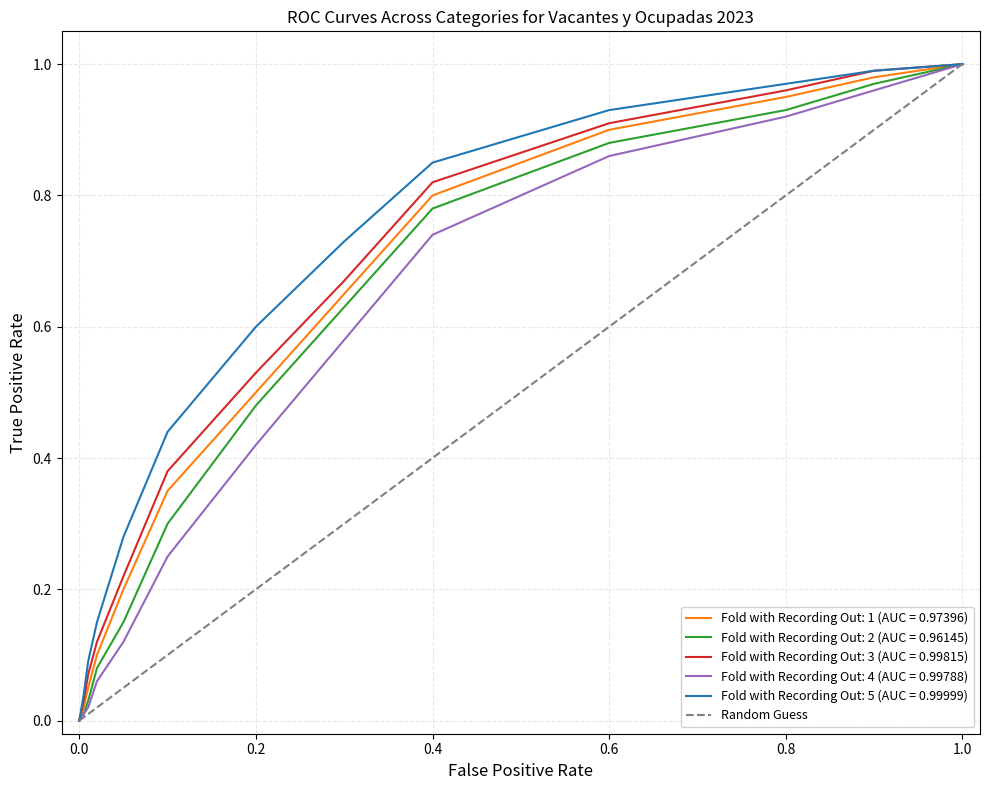

Is it true that Fold with Recording Out: 5 (AUC = 0.99999) equals 1.0 at 0.2?

False